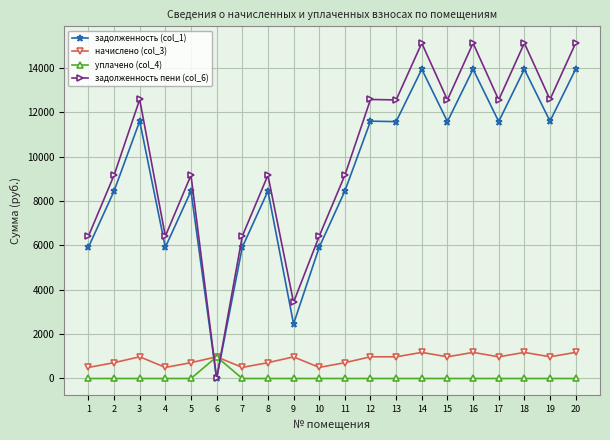

How many distinct data groups are displayed?

4